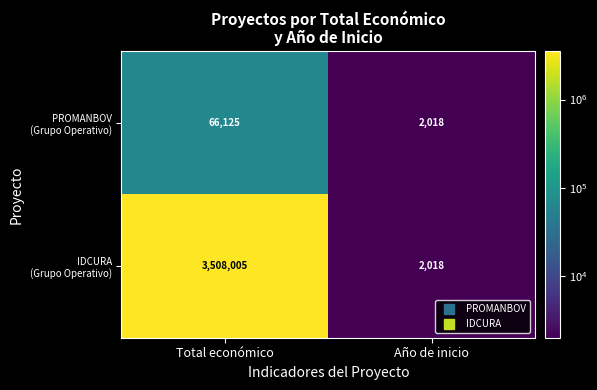

What is the difference between the highest and lowest values at Total económico?

3441880